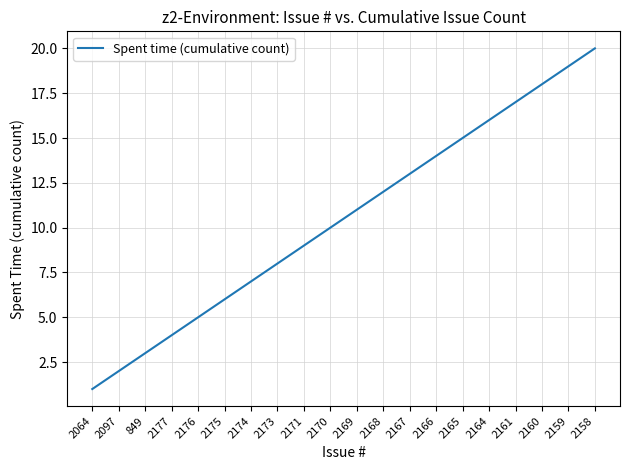

Between 2158 and 2170, which is larger?

2158